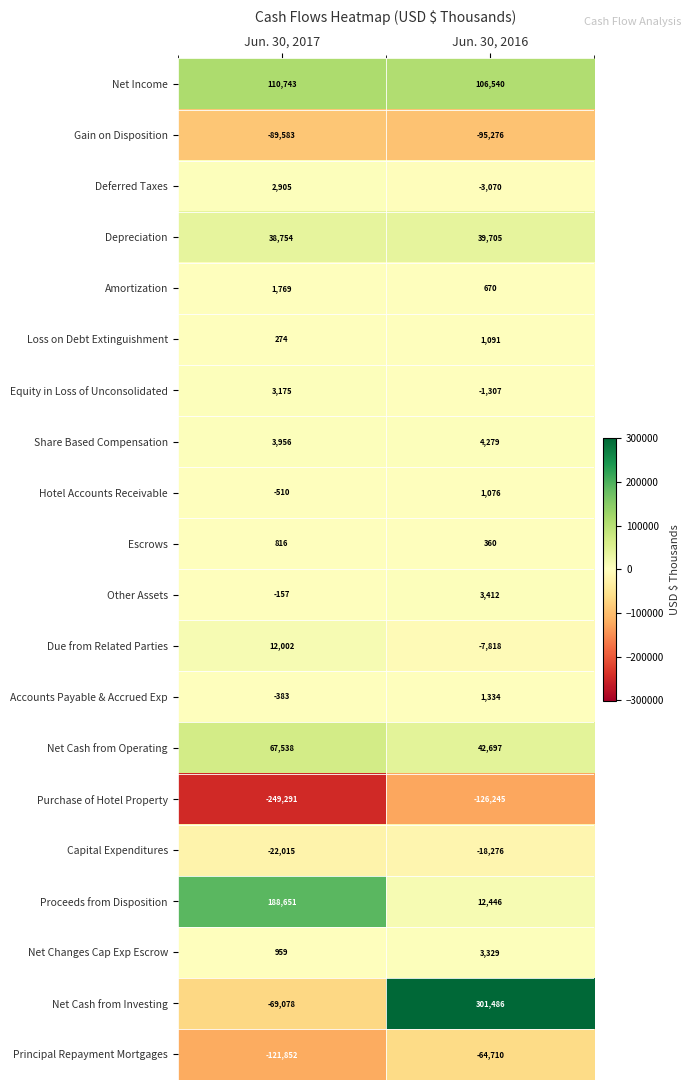

What is the smallest value displayed?

-249291